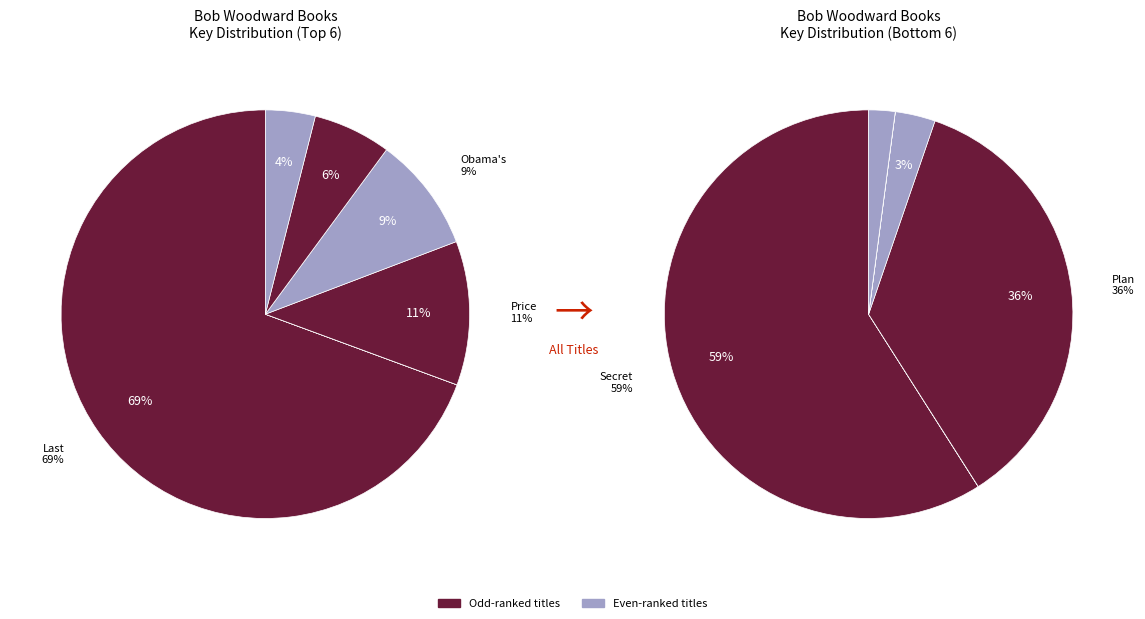

Which slice represents more than half of the pie?

Last of the President's Men